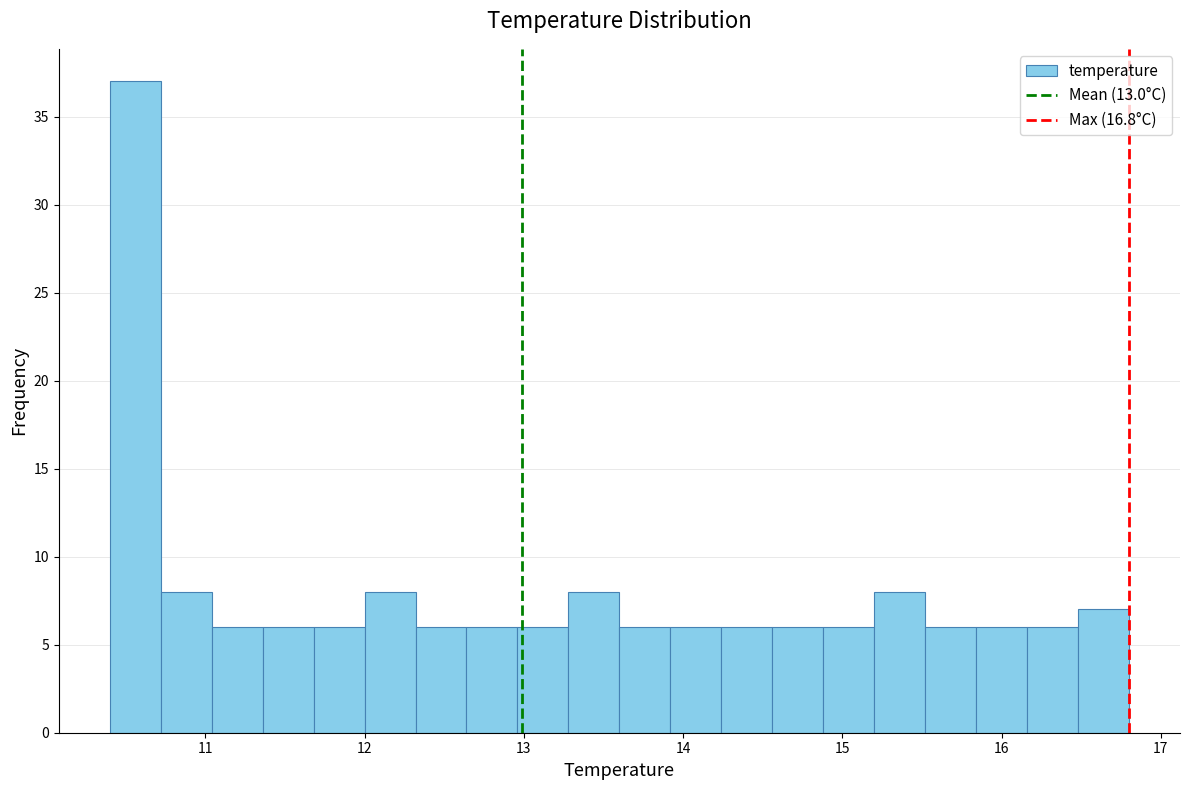

Read against the x-axis, roughly where is the centre of the tallest bar?

10.6